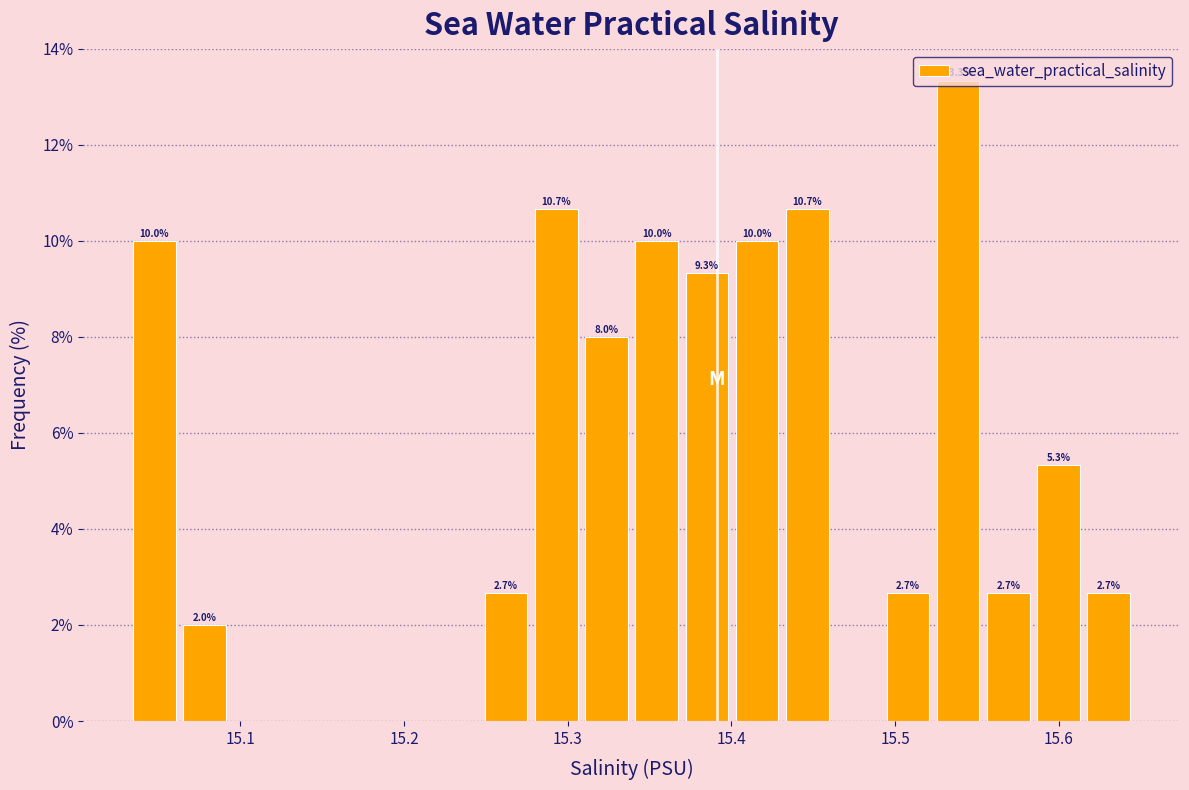

Around what value on the x-axis is the tallest bar? Give the approximate position of its centre, as read against the axis.

15.54